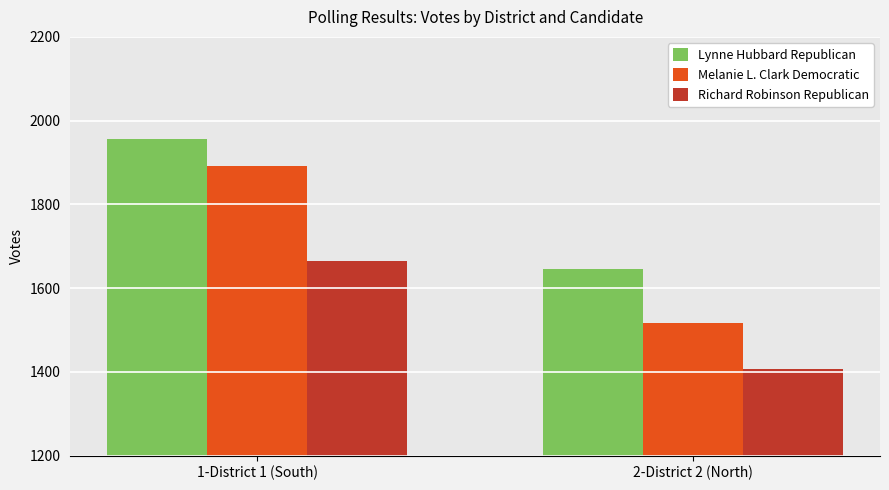

At which category is the sum across all series the highest?

1-District 1 (South)